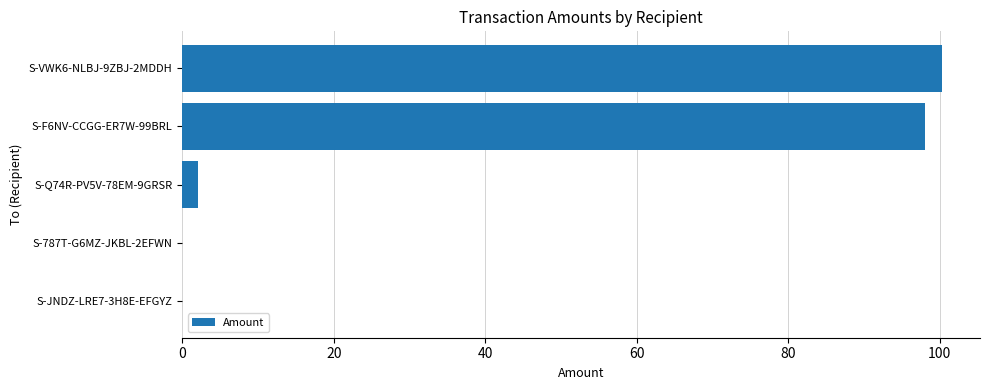

The chart shows a value of 2.0 at S-Q74R-PV5V-78EM-9GRSR. True or false?

True